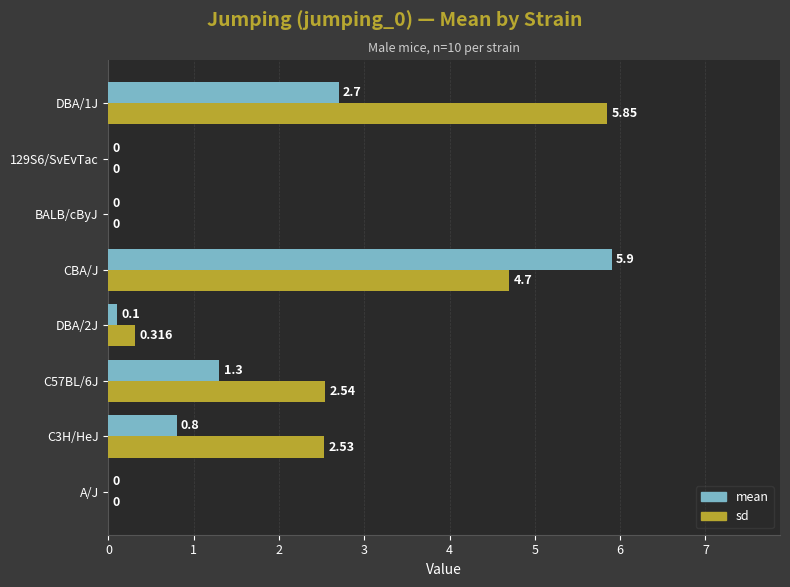

At which category is the sum across all series the highest?

CBA/J